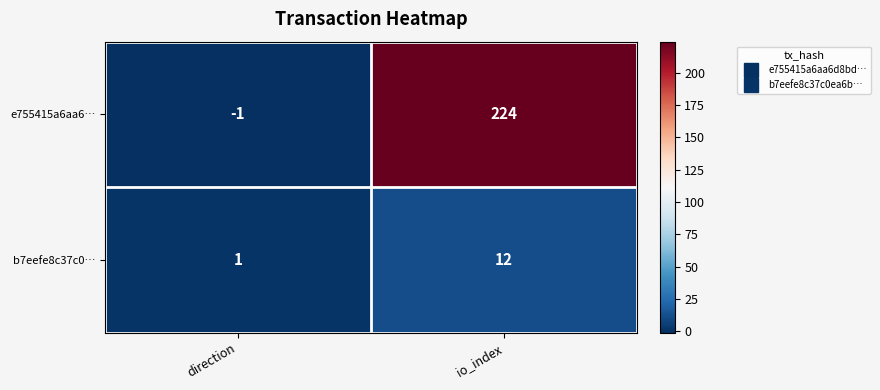

At which label is e755415a6aa6… closest to 111?

direction